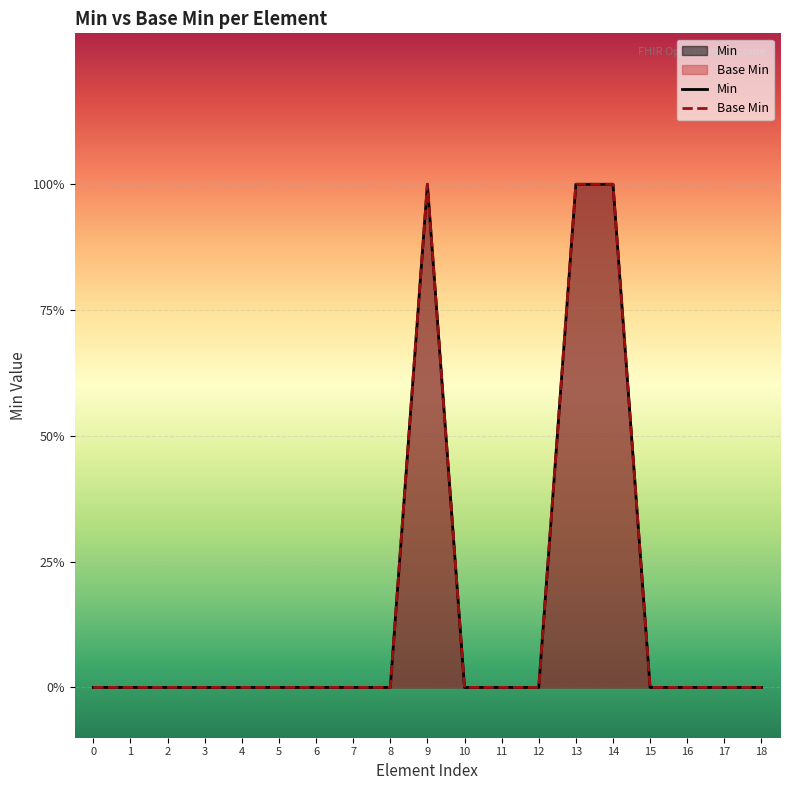

Does the chart display data point markers on the line(s)?

No